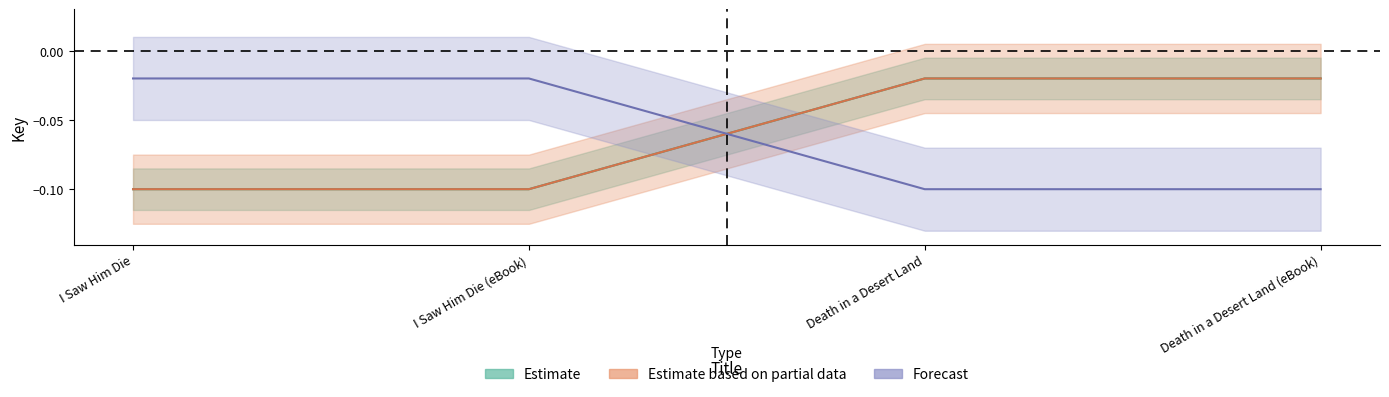

What are all the series names shown in the legend?

Estimate, Estimate based on partial data, Forecast